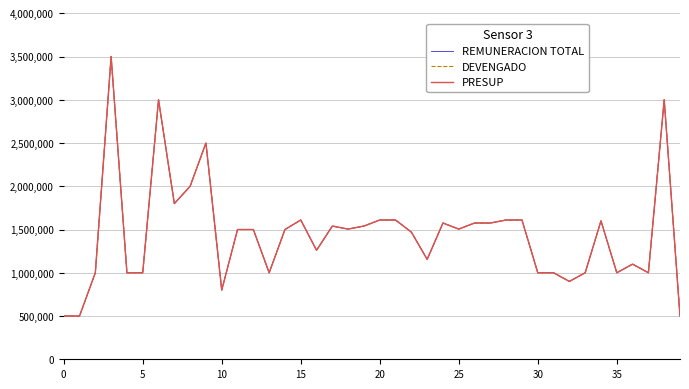

Is this an area chart (filled region under the line)?

No